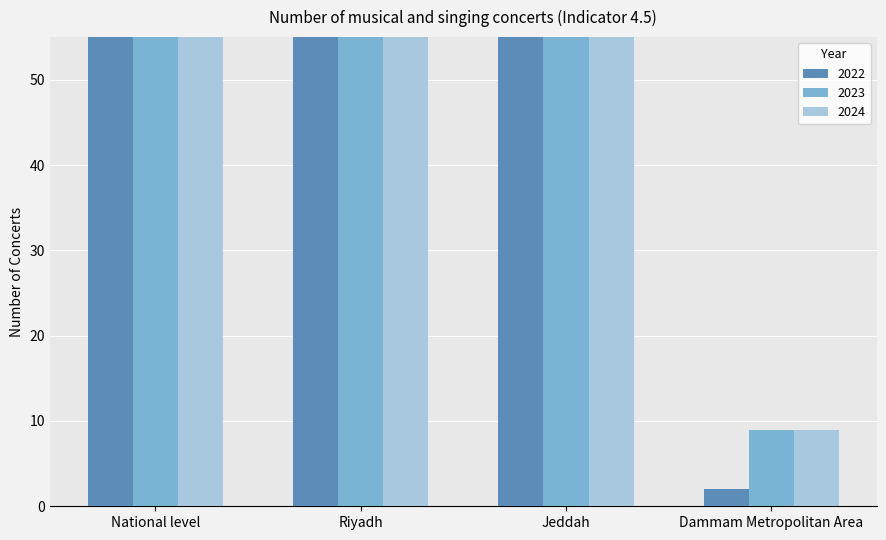

What is the difference between the maximum and minimum values in the 2023 series?

270